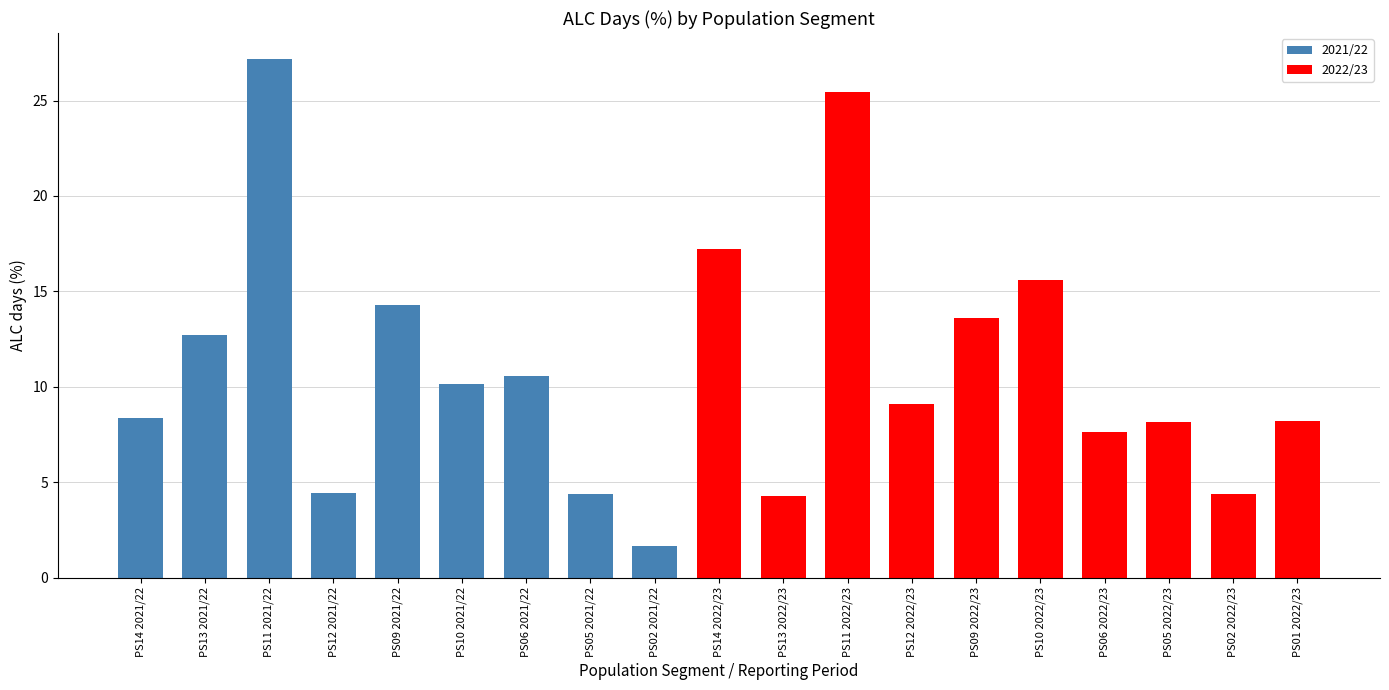

What is the maximum value shown in the chart?

27.2